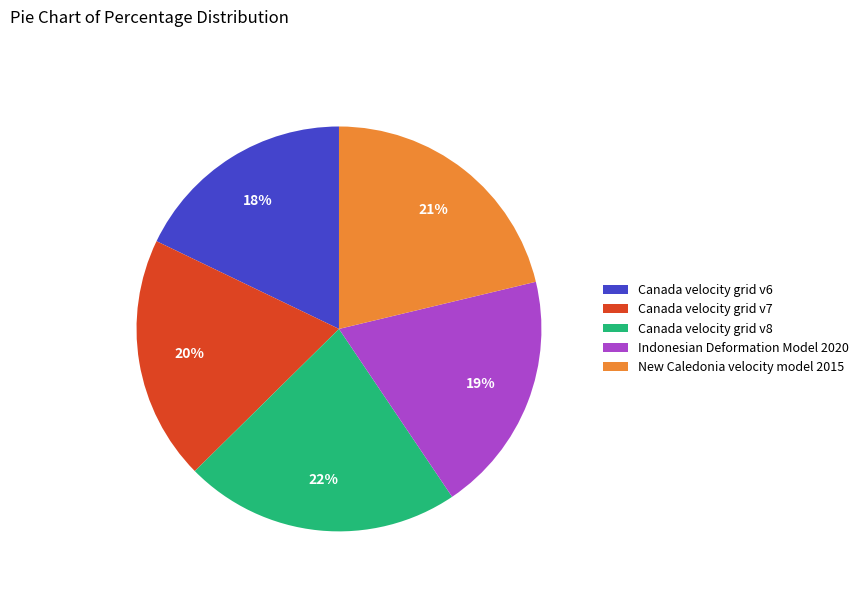

To the nearest percent, what is the average slice percentage?

20%